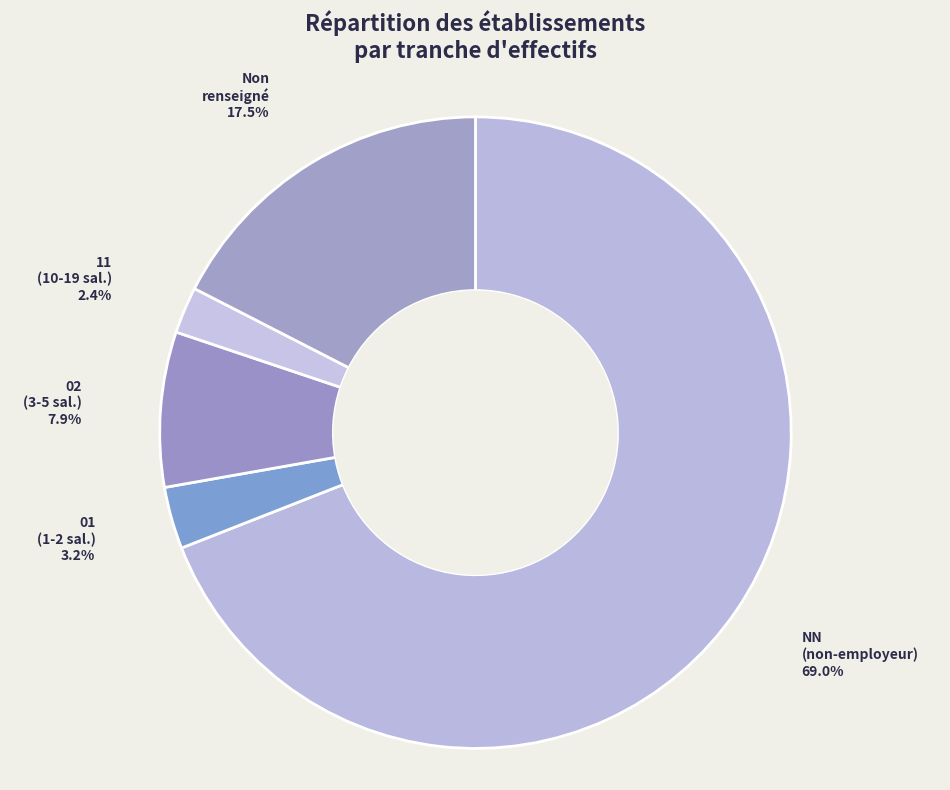

Which has a higher value, 02 or Non renseigné?

Non renseigné